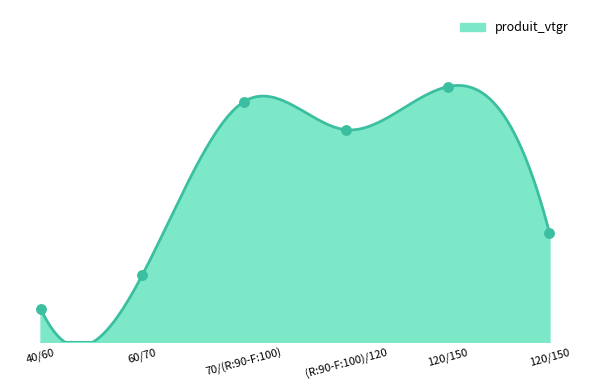

Between 60/70 and (R:90-F:100)/120, which is larger?

(R:90-F:100)/120